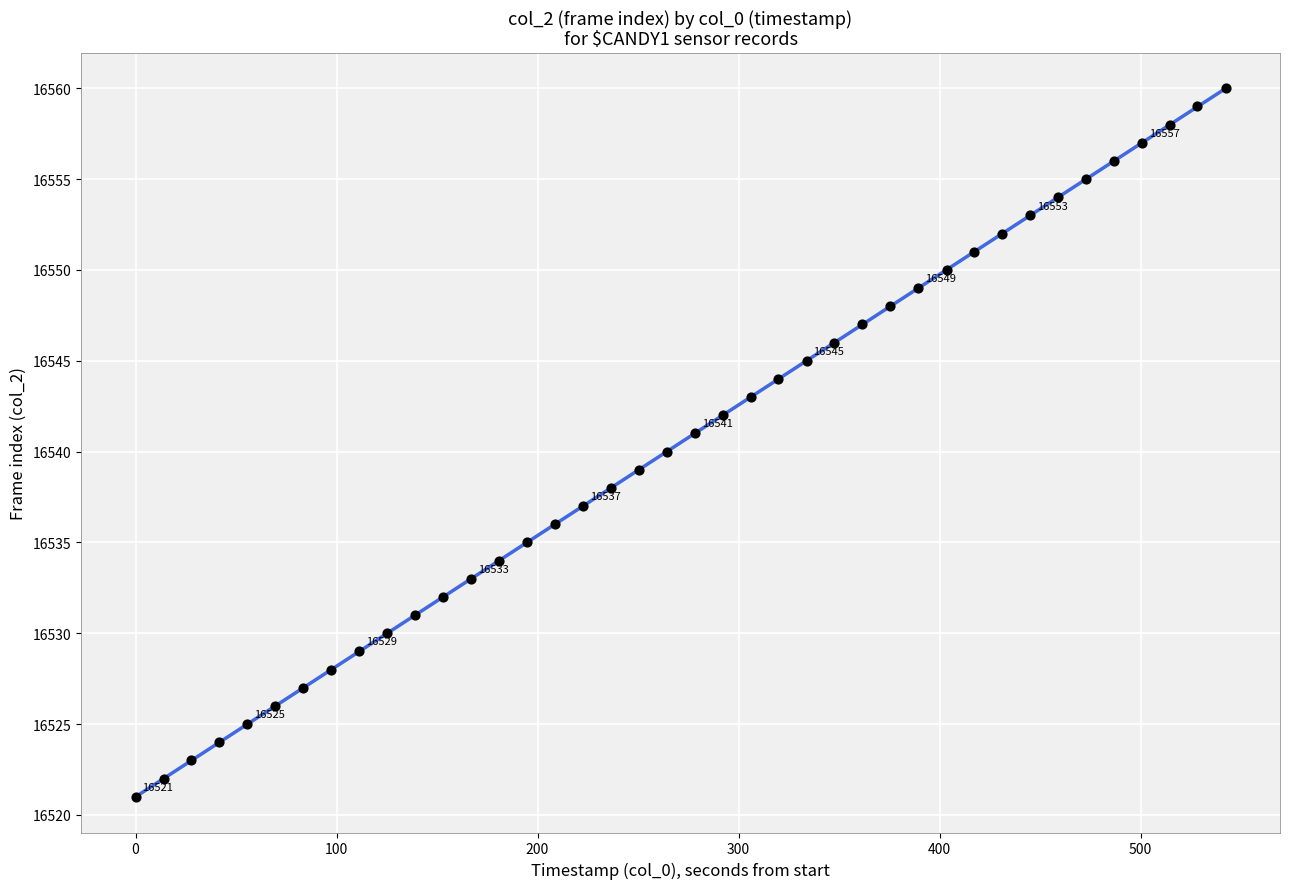

What is the range of Y values (max minus min)?

39